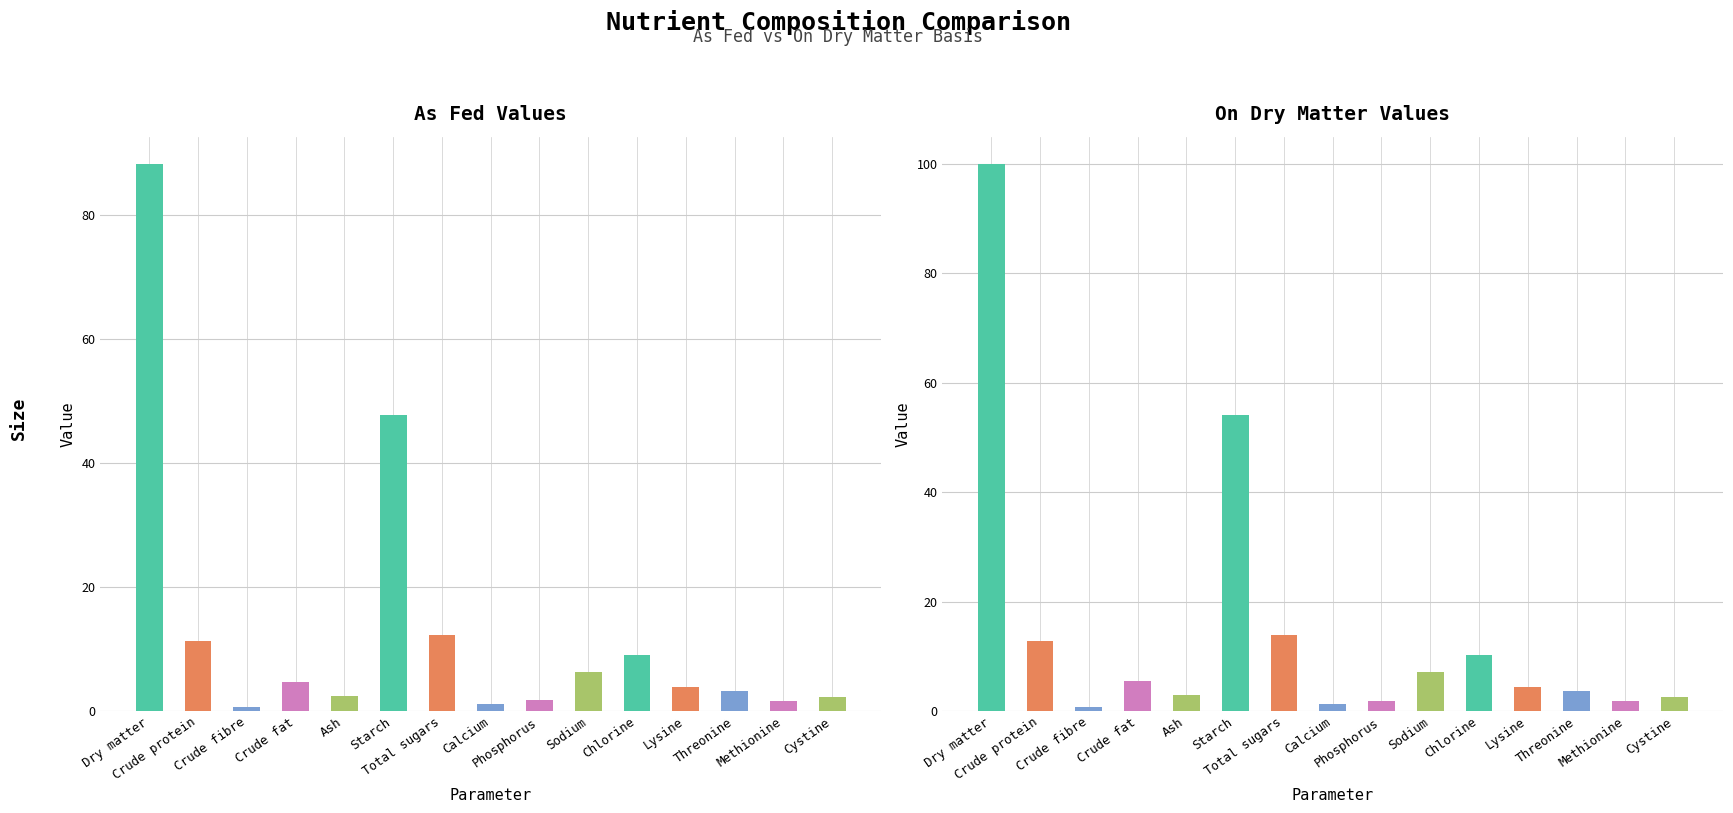

Reading left to right, list all the values displayed in this chart.

As fed: 88.2	11.3	0.7	4.7	2.5	47.8	12.2	1.2	1.7	6.2	9.1	3.9	3.3	1.6	2.3
On DM: 100.0	12.8	0.8	5.4	2.9	54.2	13.9	1.3	1.9	7.1	10.3	4.4	3.7	1.9	2.6